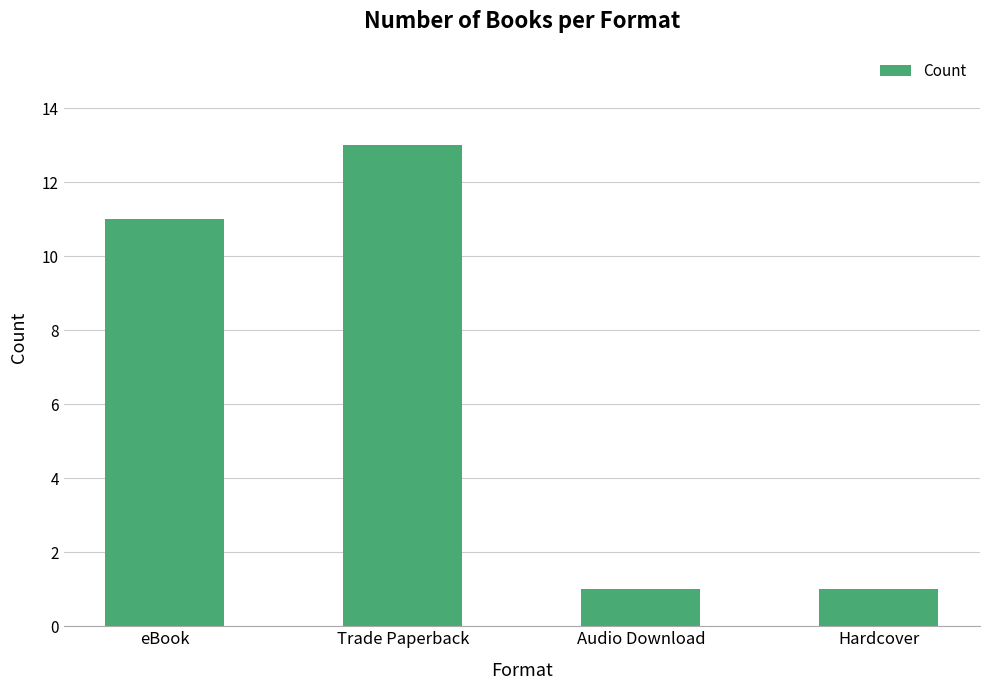

Which label corresponds to the largest value in the chart?

Trade Paperback